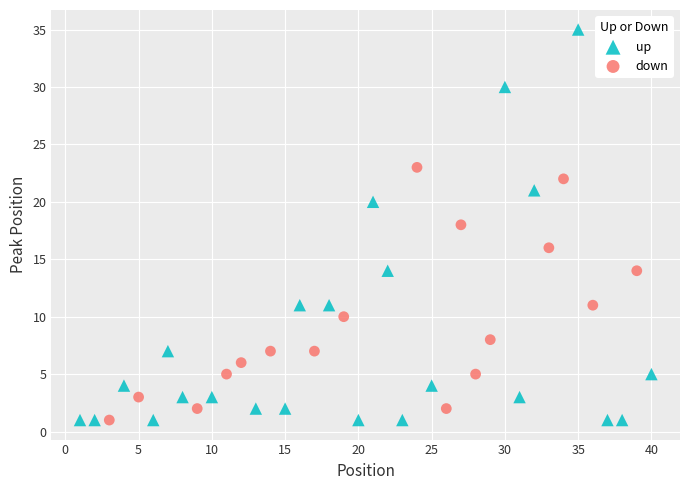

What are all the series names shown in the legend?

up, down